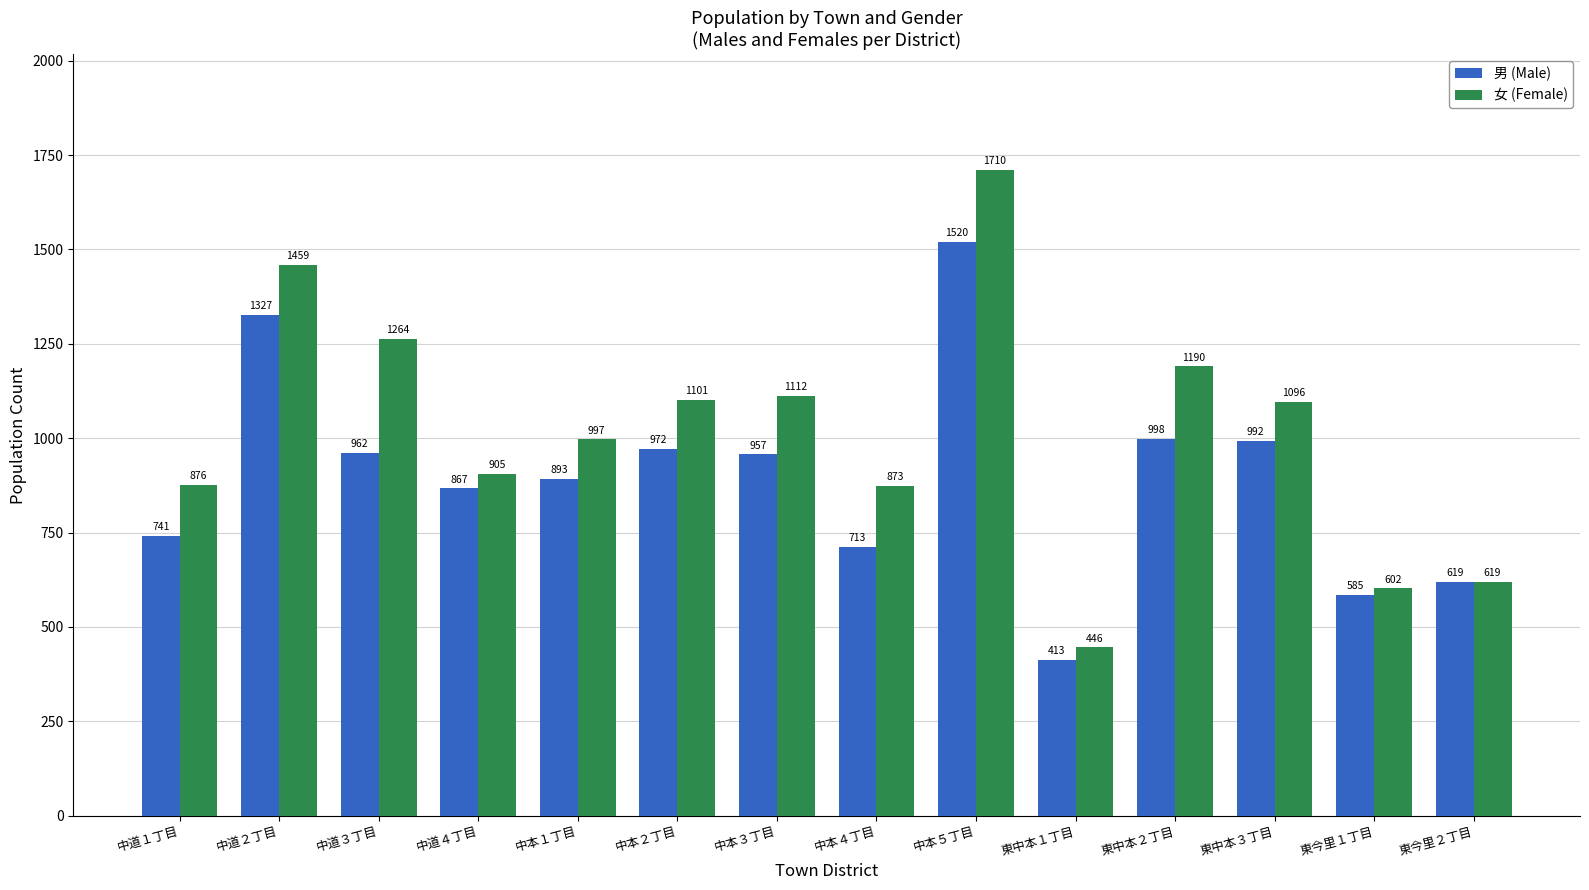

List the series in order of their overall mean, highest first.

女 (Female), 男 (Male)